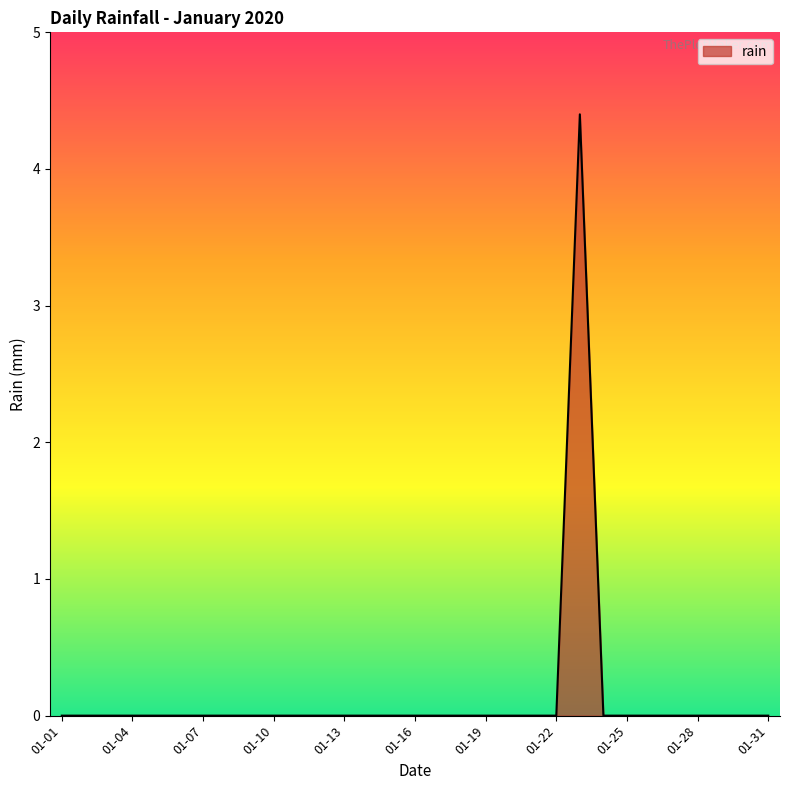

What is the maximum value shown in the chart?

4.4